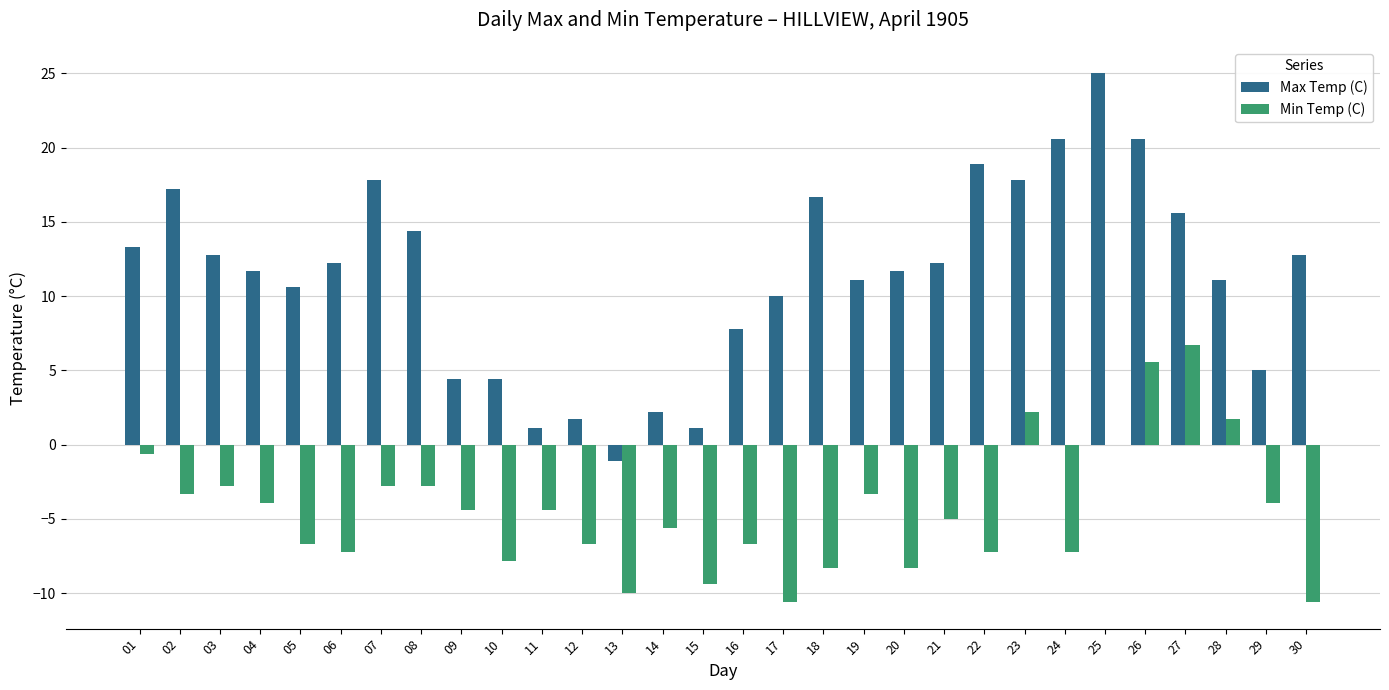

Which series has the largest range (max minus min)?

Max Temp (C)